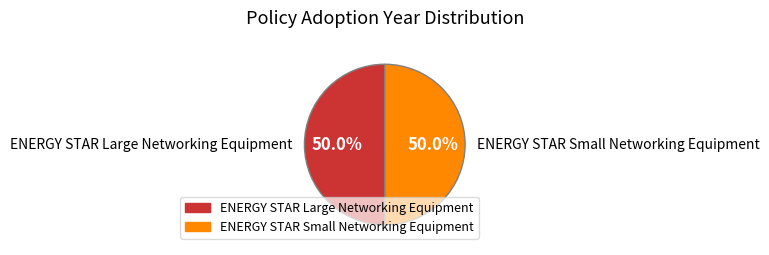

What is the total percentage of ENERGY STAR Large Networking Equipment and ENERGY STAR Small Networking Equipment?

100.0%